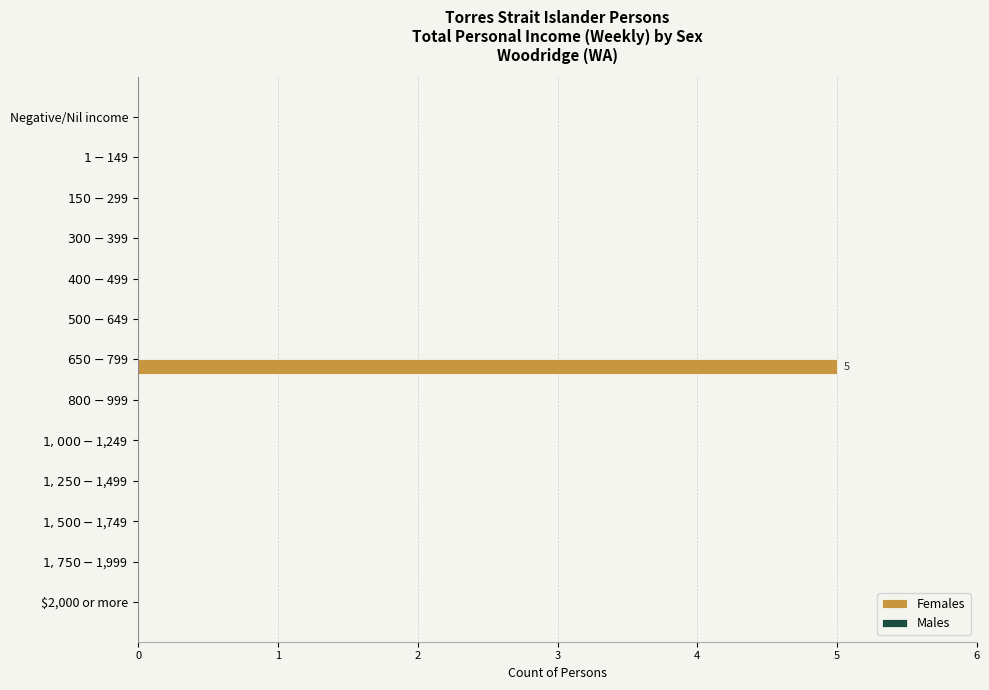

What is the sum of all values?

5